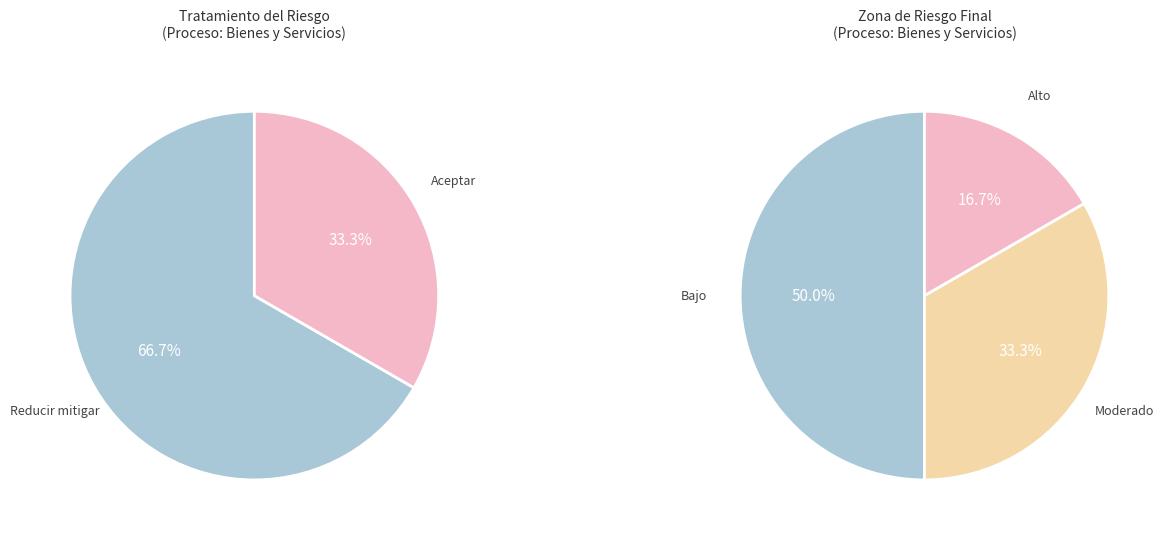

Count the number of slices in the pie.

2